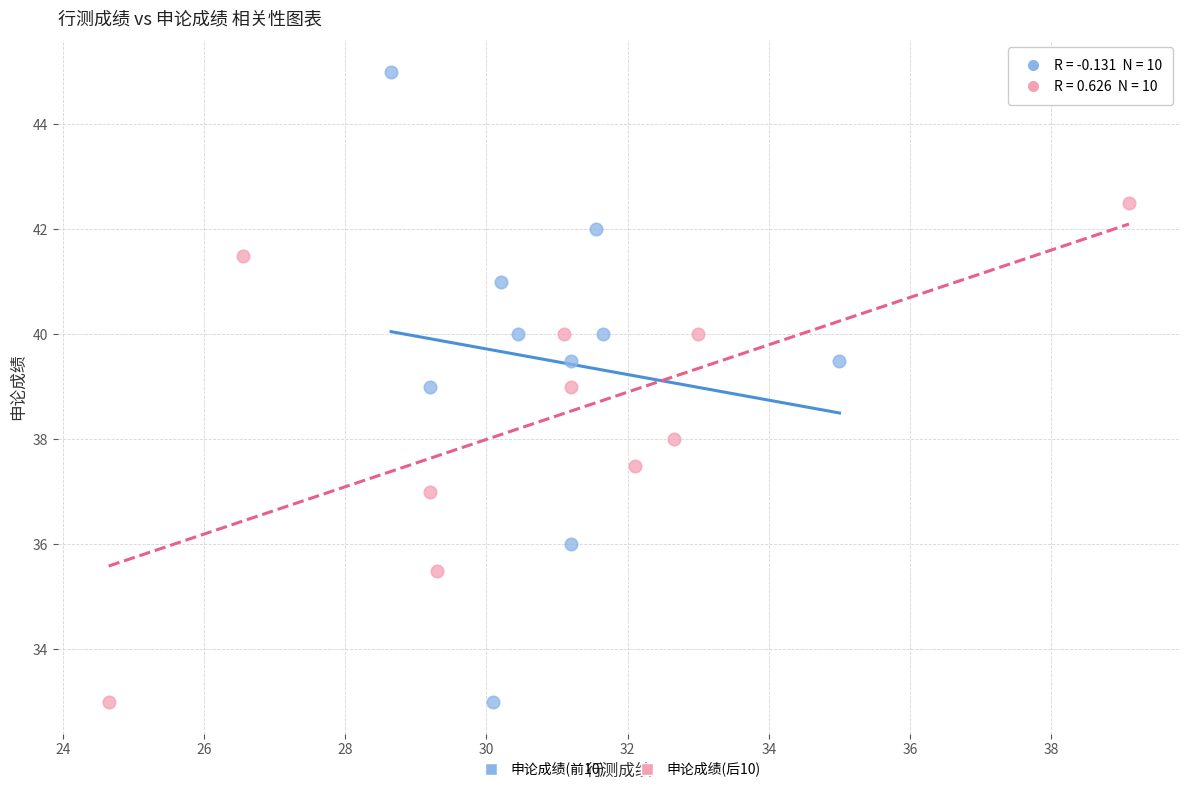

Which series has the widest spread of Y values?

申论成绩(前10)